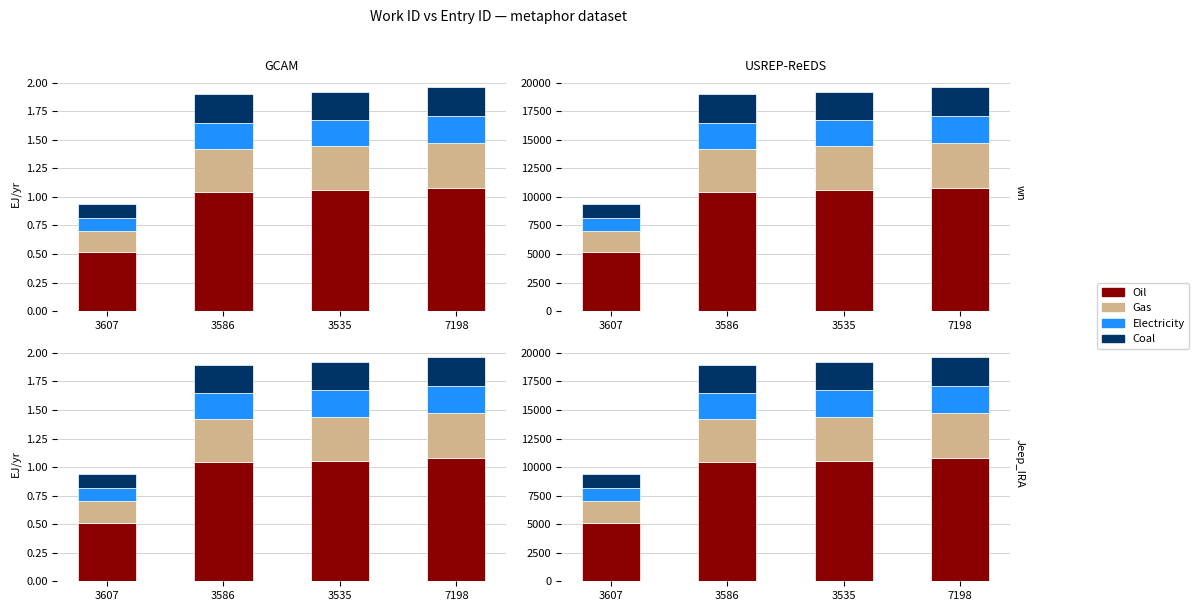

What is the smallest value displayed?

1122.7